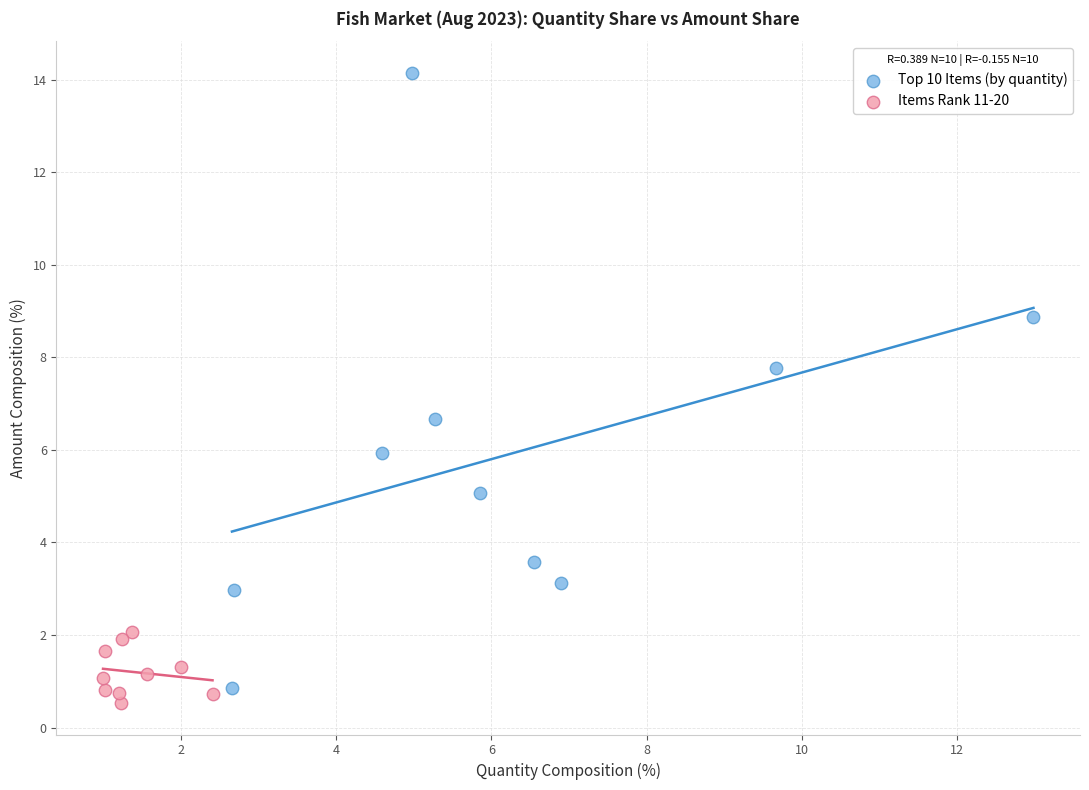

What are all the series names shown in the legend?

Top 10 Items (by quantity), Items Rank 11-20